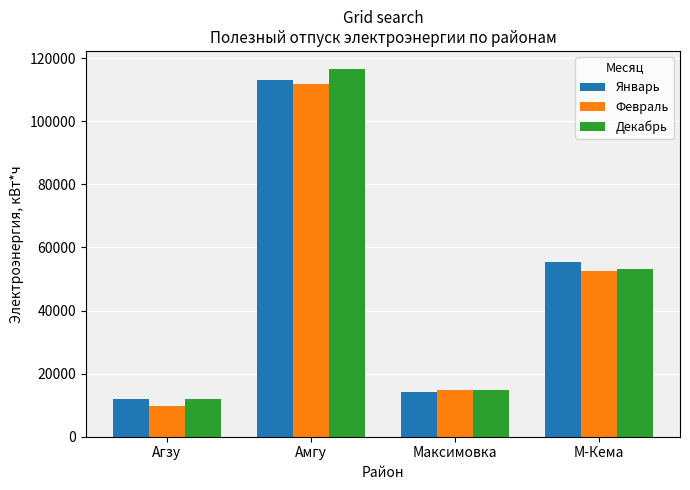

Rank the categories by Декабрь value from lowest to highest.

Агзу, Максимовка, М-Кема, Амгу